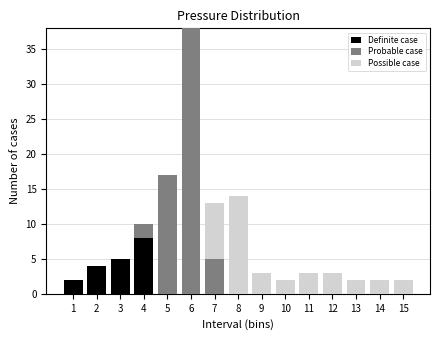

At which category is the sum across all series the highest?

6